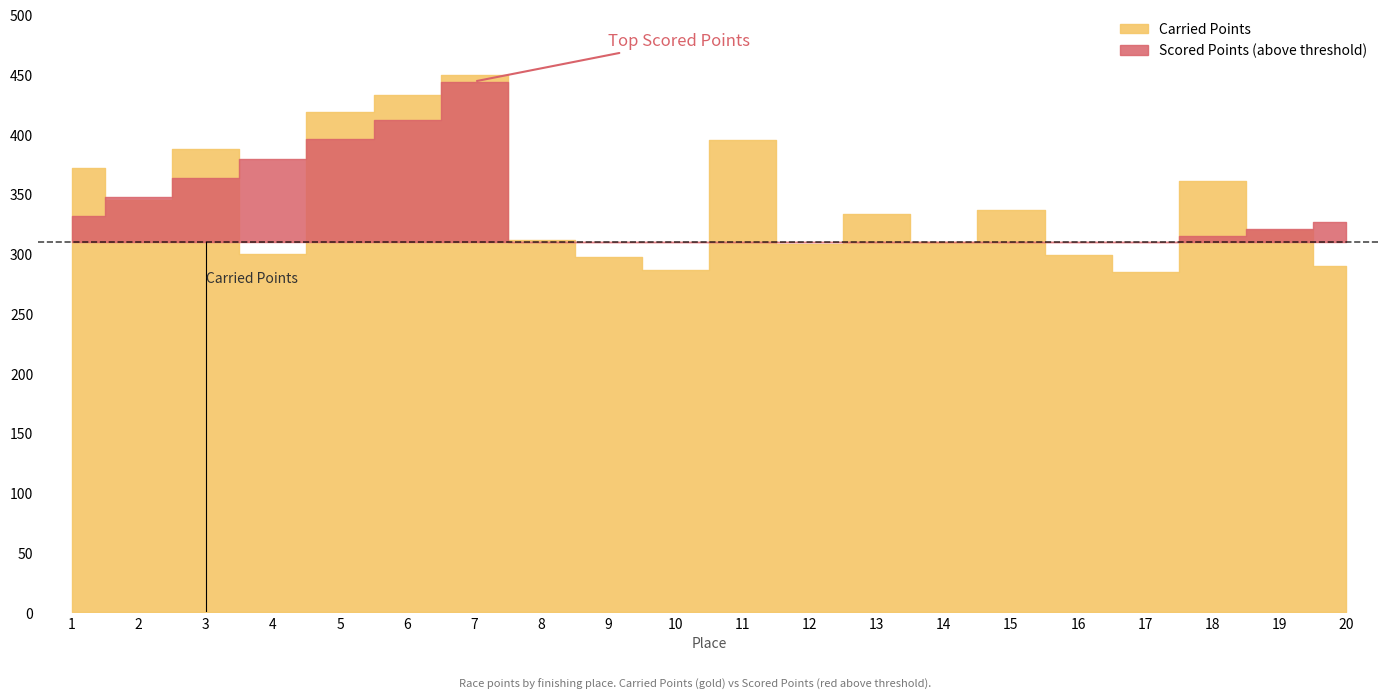

Between which two adjacent categories do Scored Points and Carried Points first intersect?

1 and 2